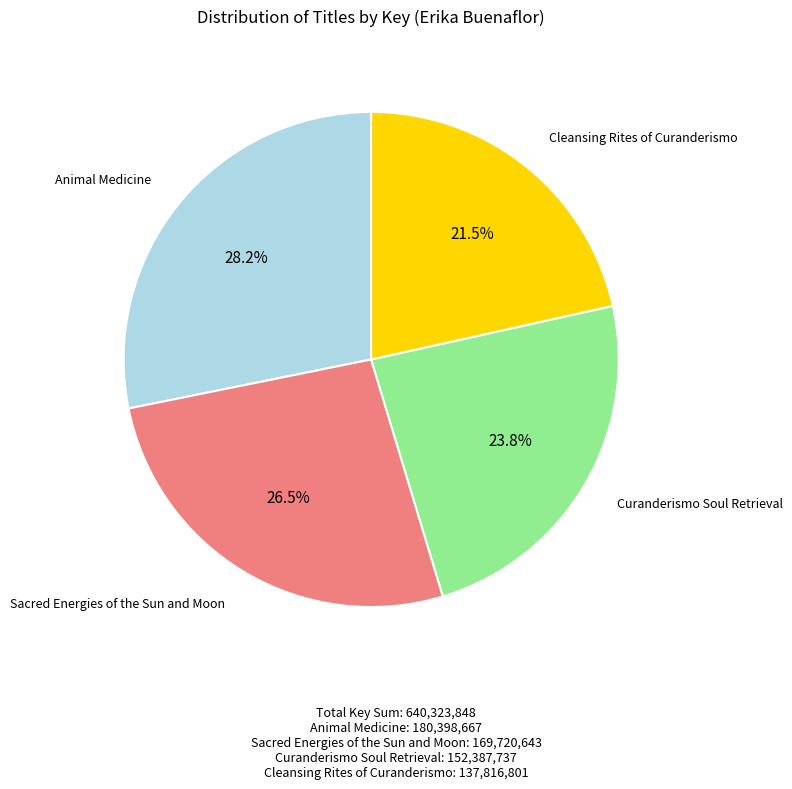

Does any single category account for the majority?

No